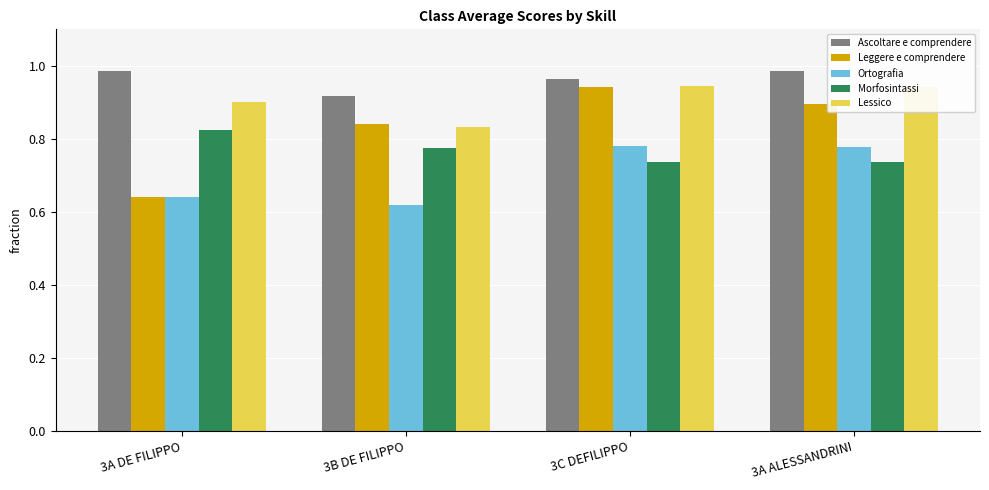

Rank the series by their average value, from highest to lowest.

Ascoltare e comprendere, Lessico, Leggere e comprendere, Morfosintassi, Ortografia